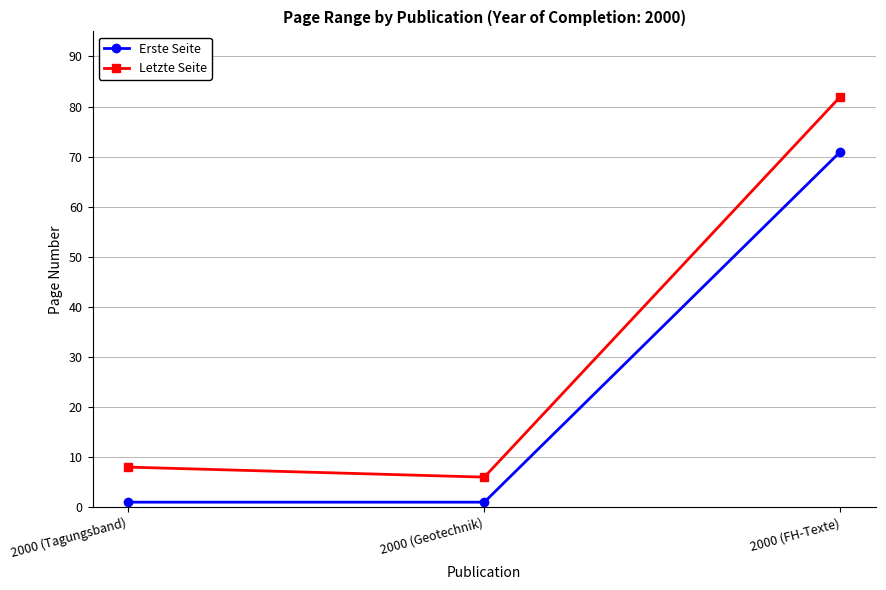

Which category has the lowest value in the Letzte Seite series?

2000 (Geotechnik)